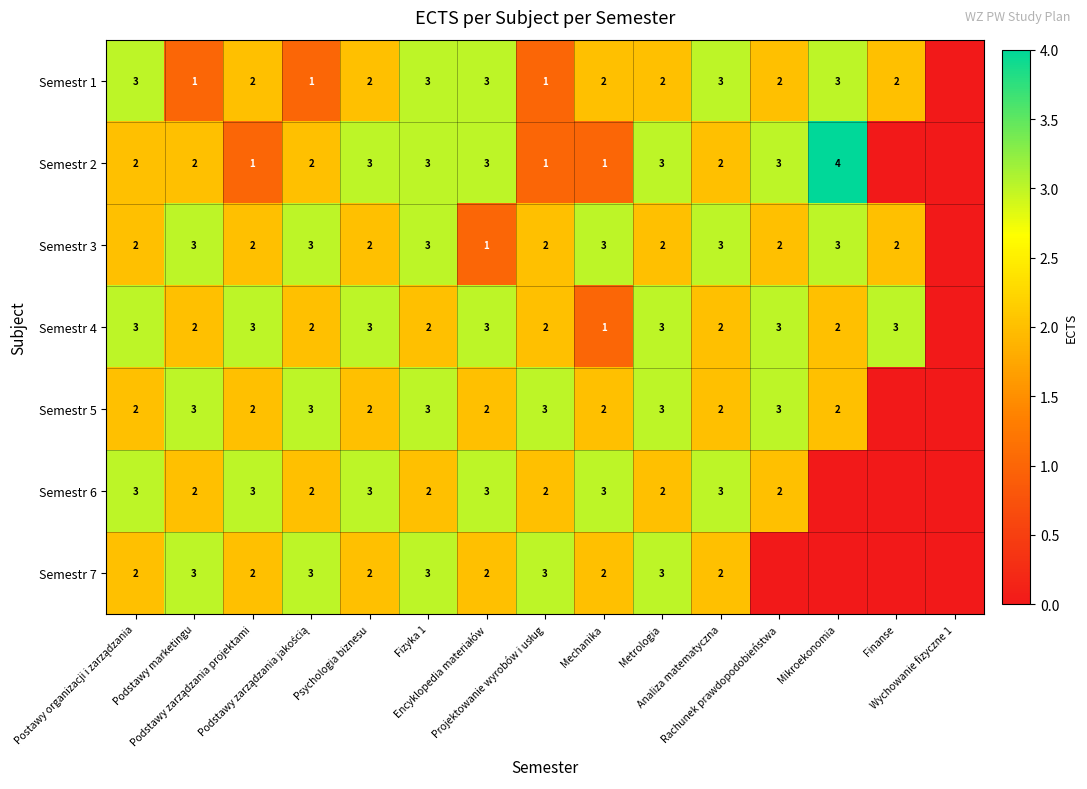

List the labels in order of Semestr 3 value, largest first.

Podstawy marketingu, Podstawy zarządzania jakością, Fizyka 1, Mechanika, Analiza matematyczna, Mikroekonomia, Postawy organizacji i zarządzania, Podstawy zarządzania projektami, Psychologia biznesu, Projektowanie wyrobów i usług, Metrologia, Rachunek prawdopodobieństwa, Finanse, Encyklopedia materiałów, Wychowanie fizyczne 1